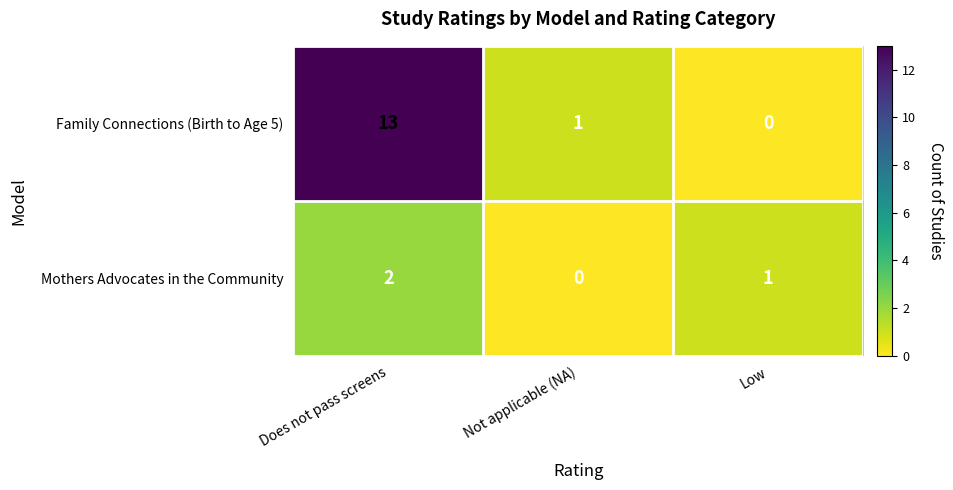

Where is Family Connections (Birth to Age 5) nearest to the value 6?

Not applicable (NA)